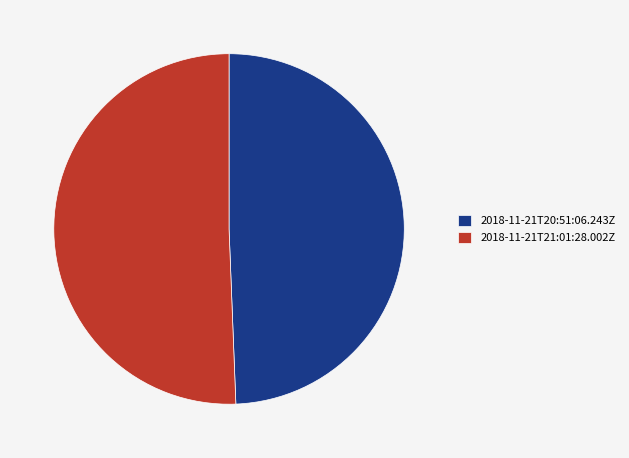

Approximately how many times larger is the value at 2018-11-21T20:51:06.243Z compared to 2018-11-21T21:01:28.002Z?

1.0